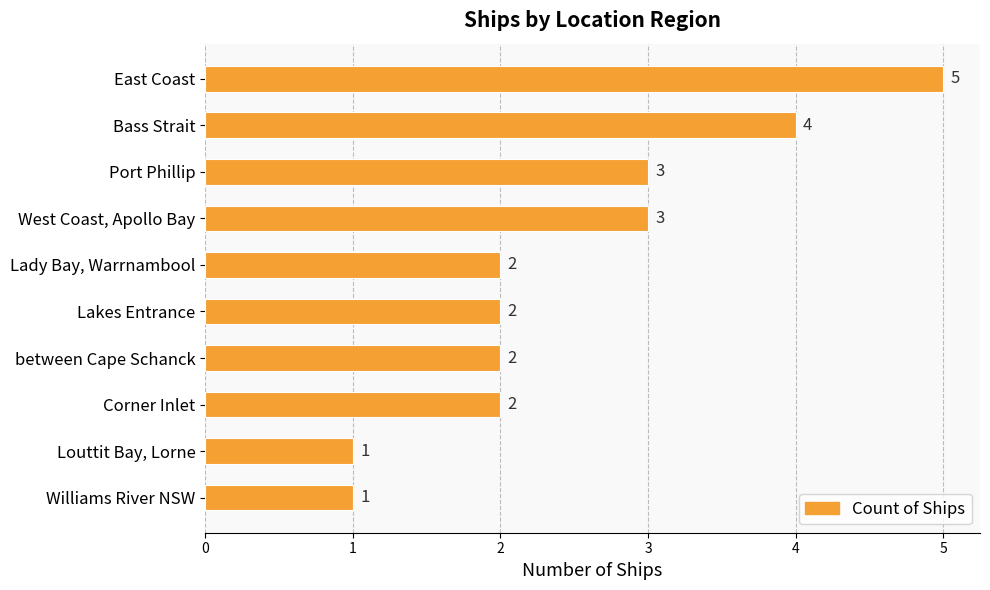

Reading bottom to top, what are all the values shown in this chart?

Williams River NSW=1	Louttit Bay, Lorne=1	Corner Inlet=2	between Cape Schanck=2	Lakes Entrance=2	Lady Bay, Warrnambool=2	West Coast, Apollo Bay=3	Port Phillip=3	Bass Strait=4	East Coast=5